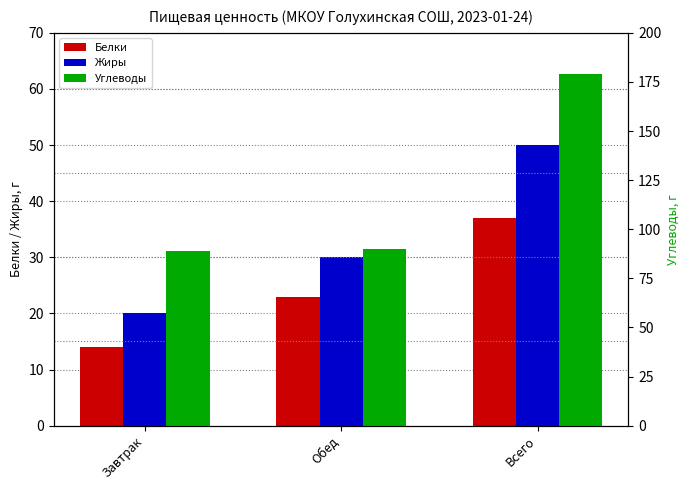

What is the sum of the Белки values at Обед and Завтрак?

37